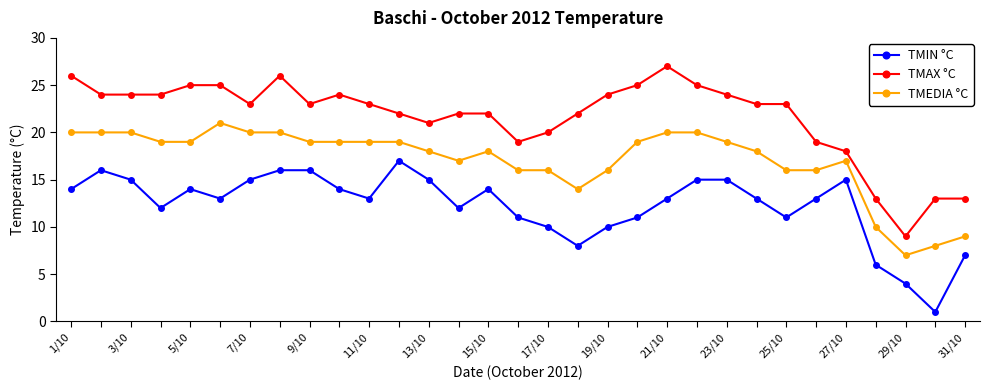

What is the lowest value of the TMIN °C series?

1